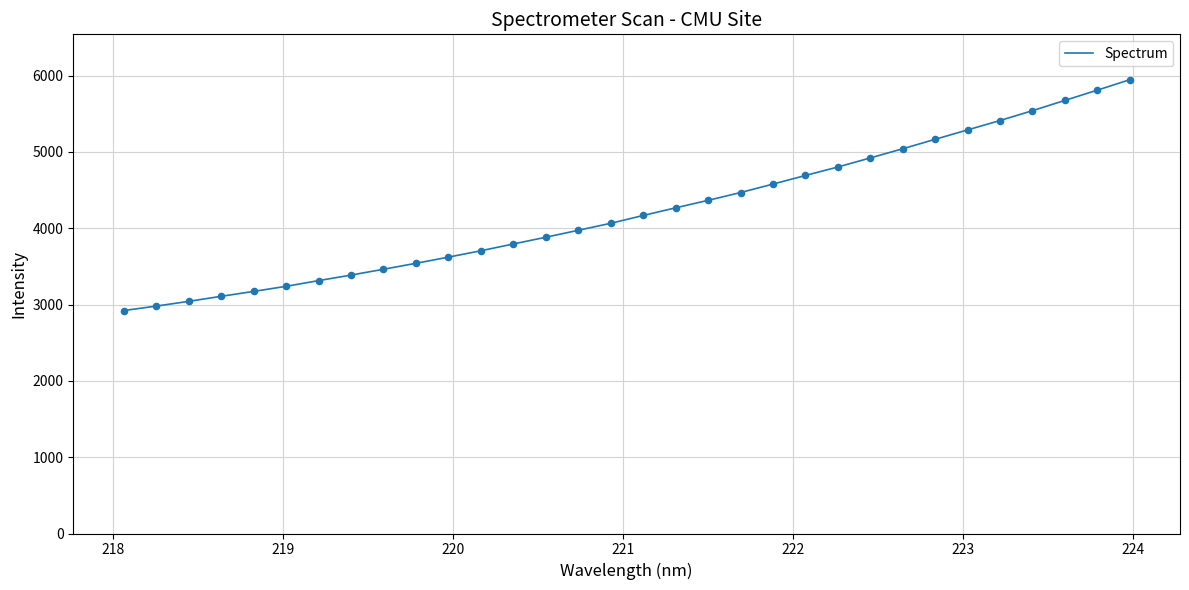

What is the minimum value shown in the chart?

2920.3